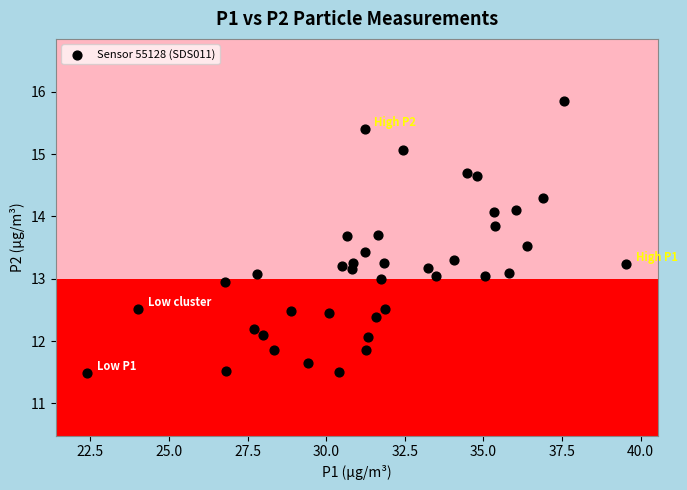

What is the range of Y values (max minus min)?

4.4